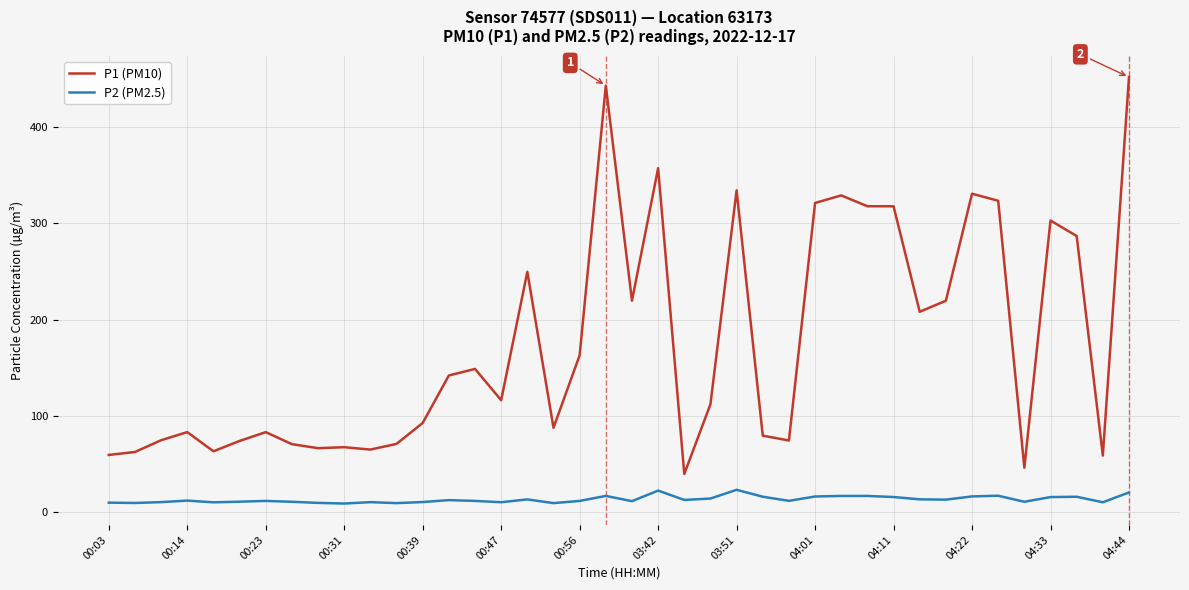

What is the difference between the maximum and minimum values in the P2 (PM2.5) series?

14.2